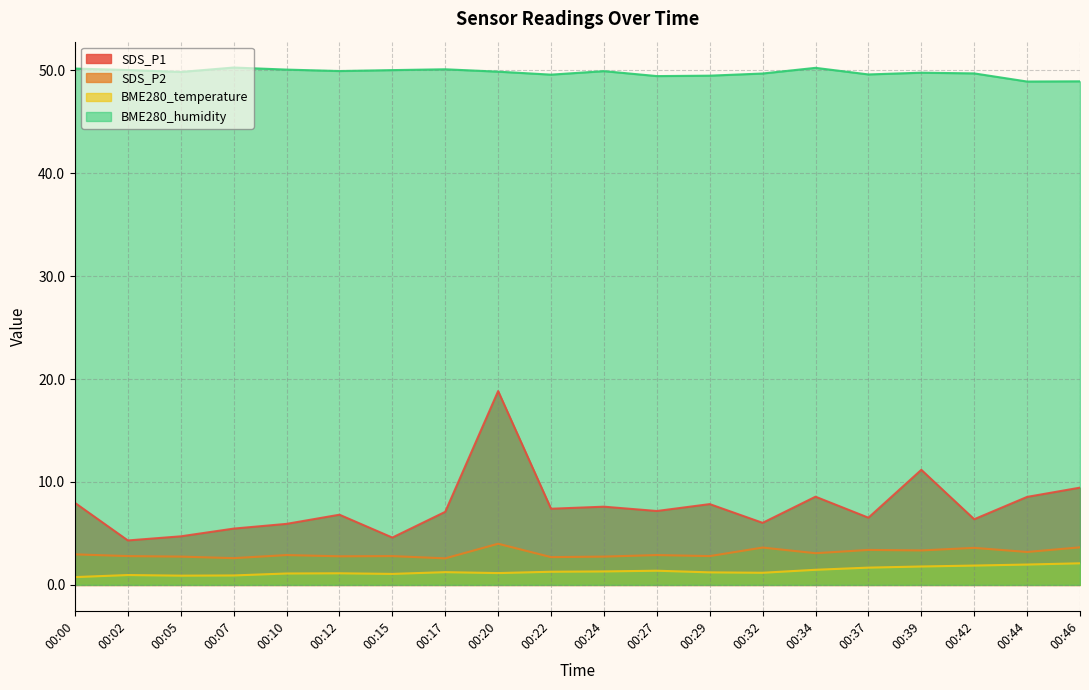

How many data points in SDS_P1 are less than 7?

9